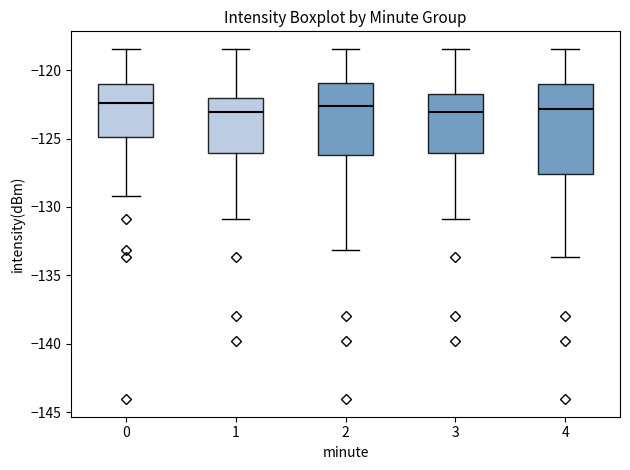

Which box is the tallest, from its lower edge to its upper edge?

4